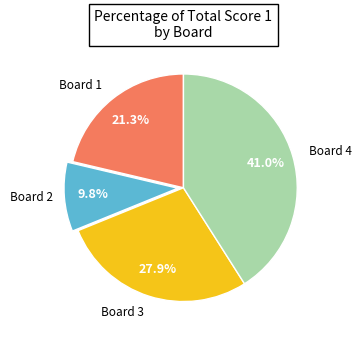

Is there any slice that represents more than half of the pie?

No